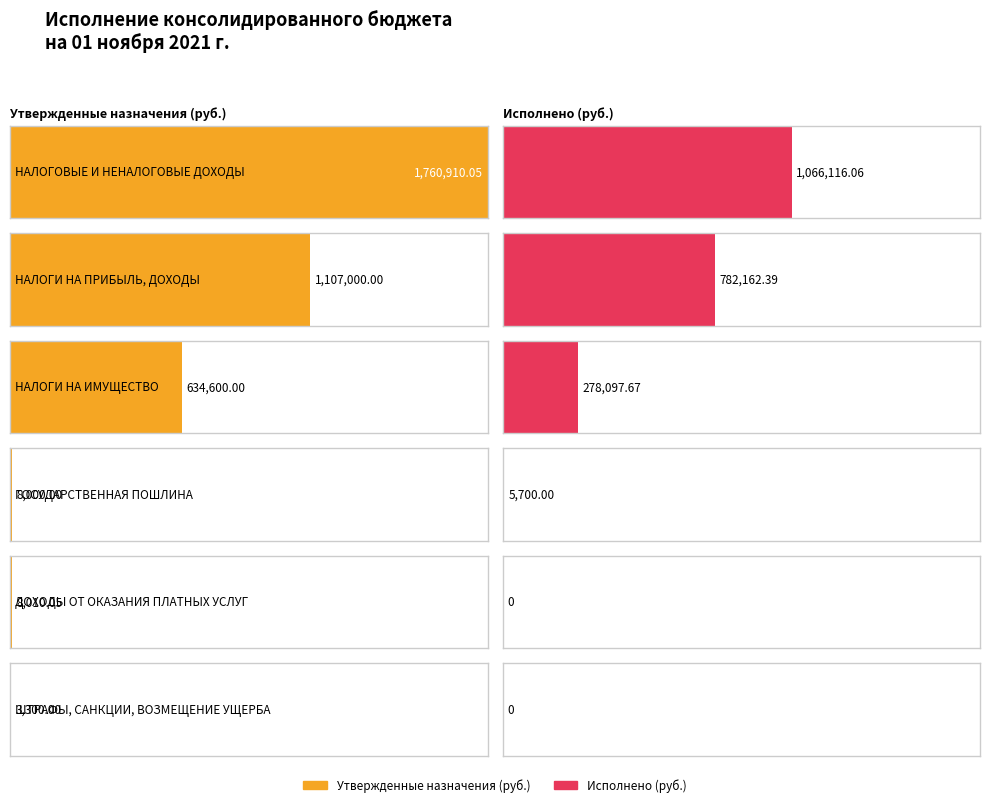

The value of Исполнено (бюджеты сельских поселений) at НАЛОГИ НА ПРИБЫЛЬ, ДОХОДЫ is 782162.4. True or false?

True